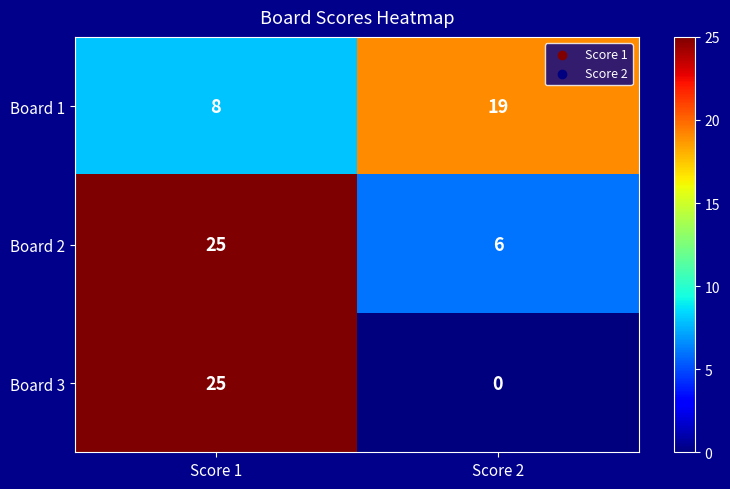

Is it true that Board 2 equals 25 at Score 1?

True